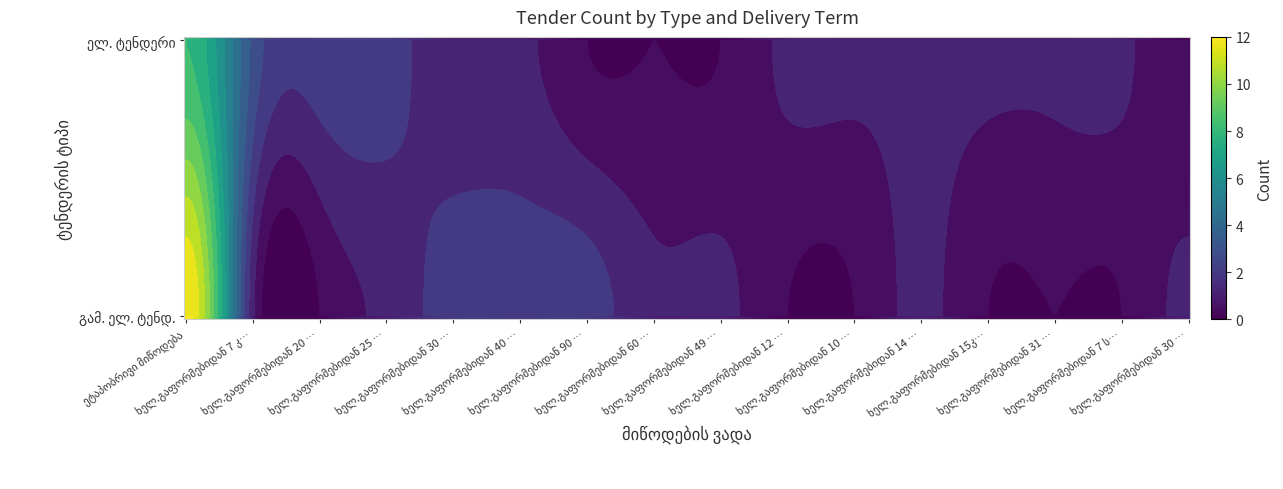

What is the maximum value shown in the chart?

12